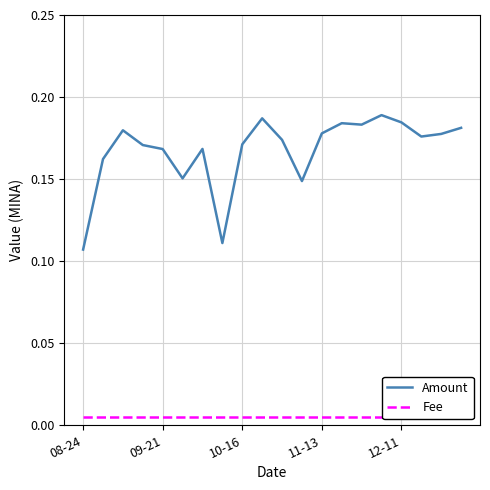

What is the sum of all Fee values?

0.1